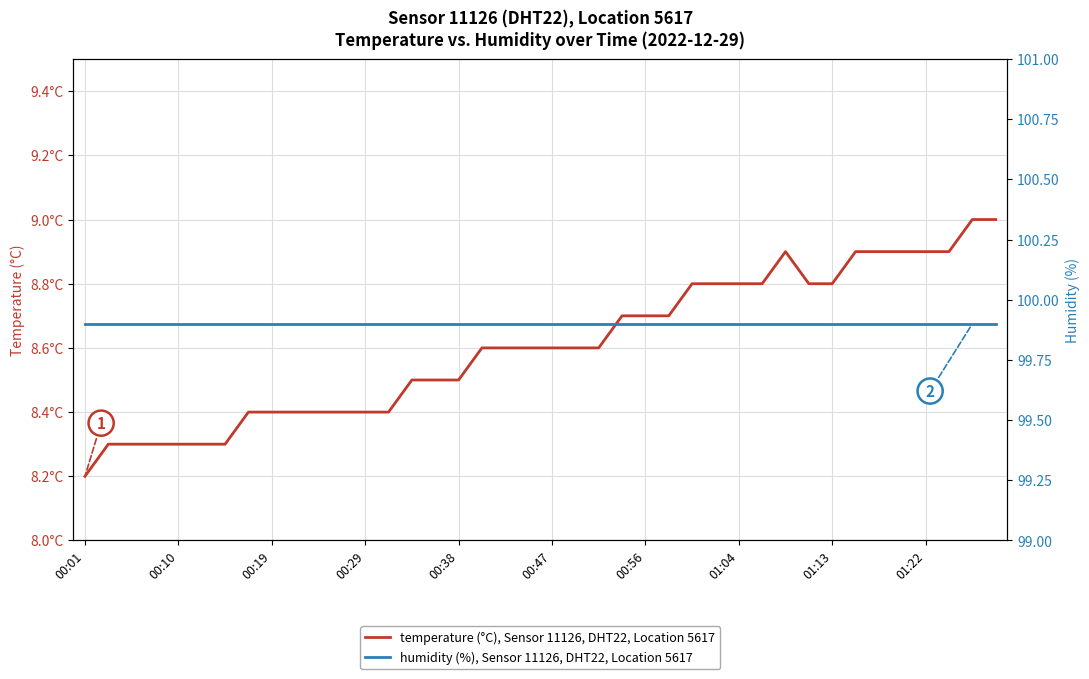

Is it true that temperature (°C), Sensor 11126, DHT22, Location 5617 equals 5.7 at 00:19?

False